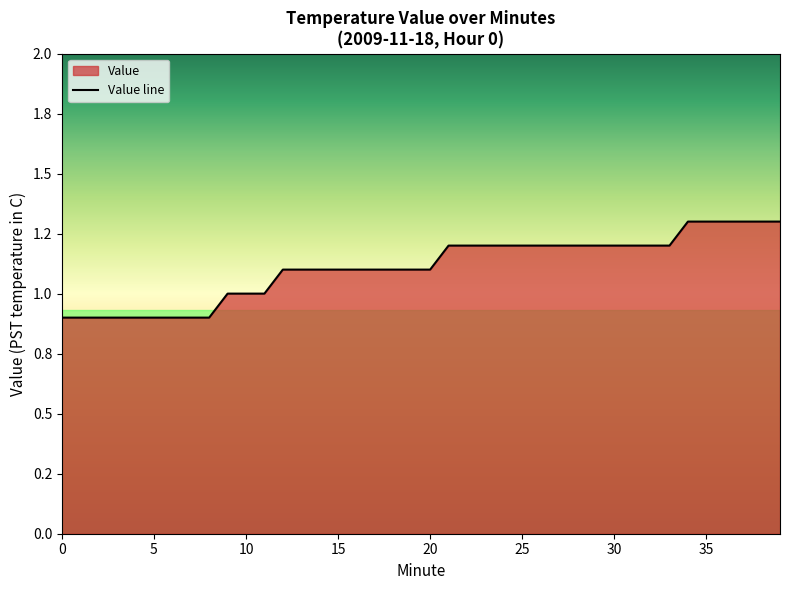

The chart shows a value of 1.1 at 18. True or false?

True